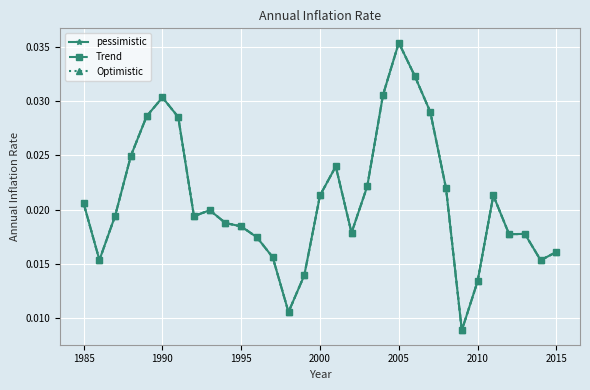

What are all the series names shown in the legend?

pessimistic, Trend, Optimistic